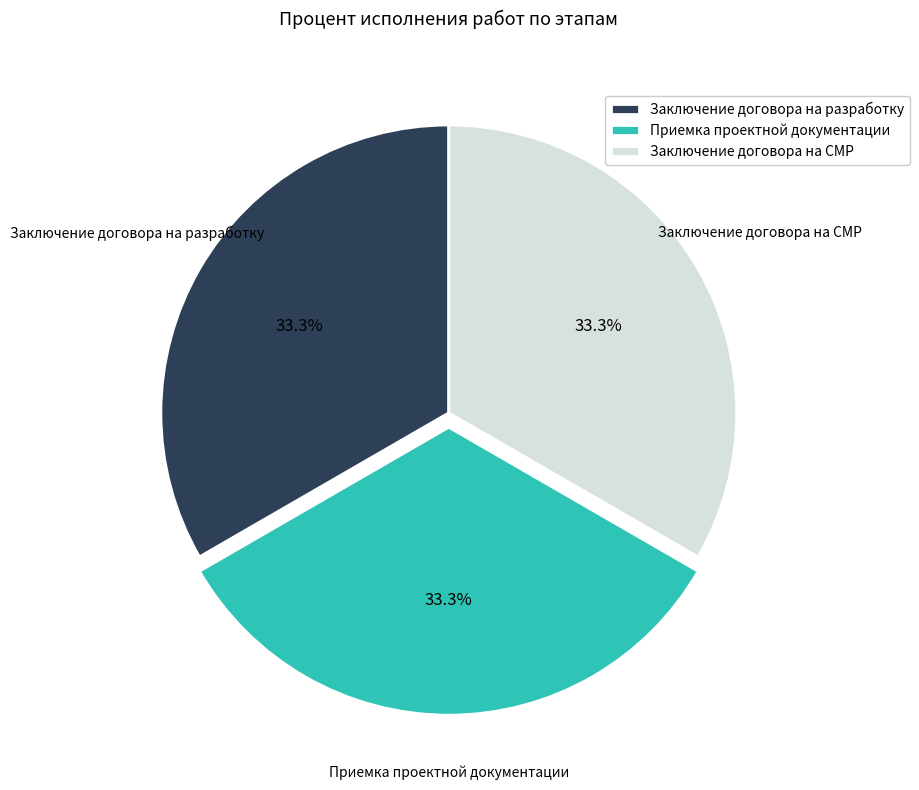

Does any single category account for the majority?

No